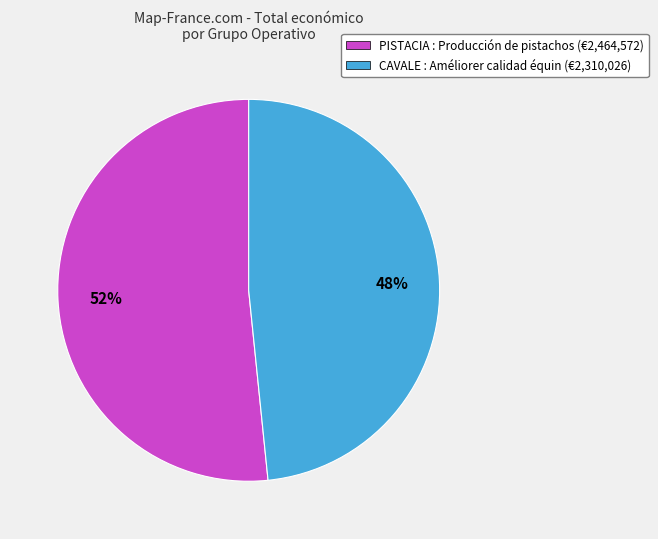

Rank the categories by value from highest to lowest.

PISTACIA : Producción de pistachos (€2,464,572), CAVALE : Améliorer calidad équin (€2,310,026)